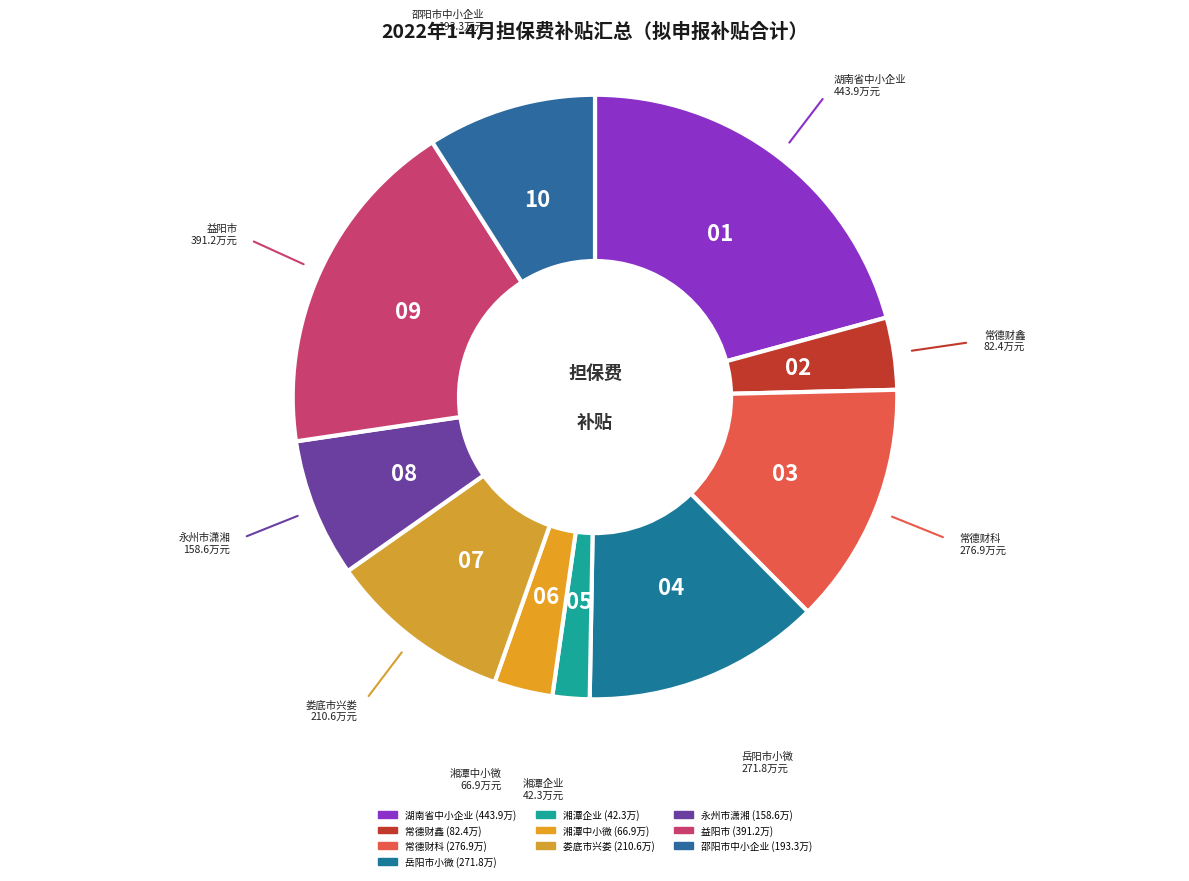

Which has a higher value, 湖南省中小企业 or 湘潭企业?

湖南省中小企业